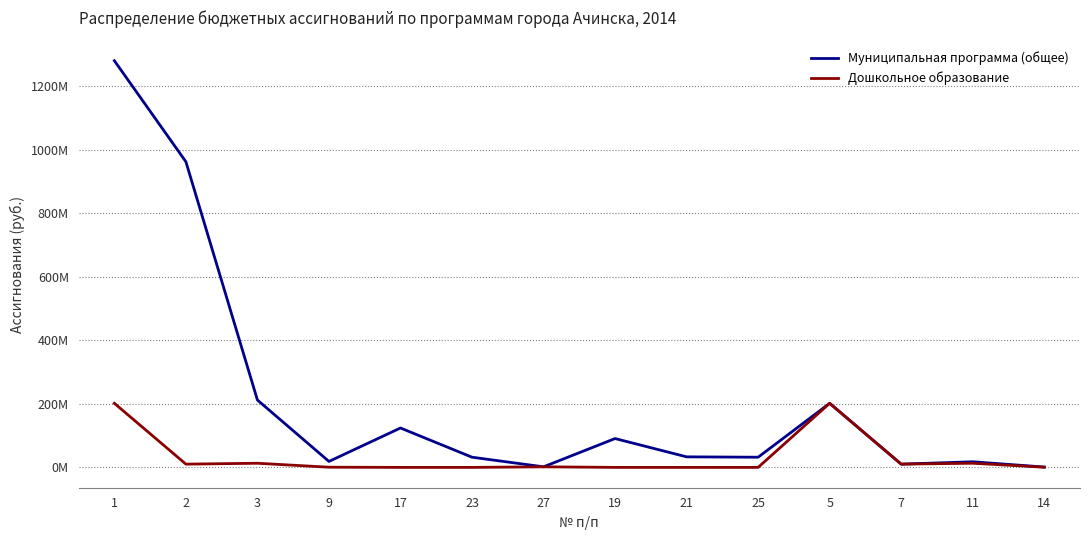

The Муниципальная программа (общее) series shows 32023571.3 at 25. True or false?

True